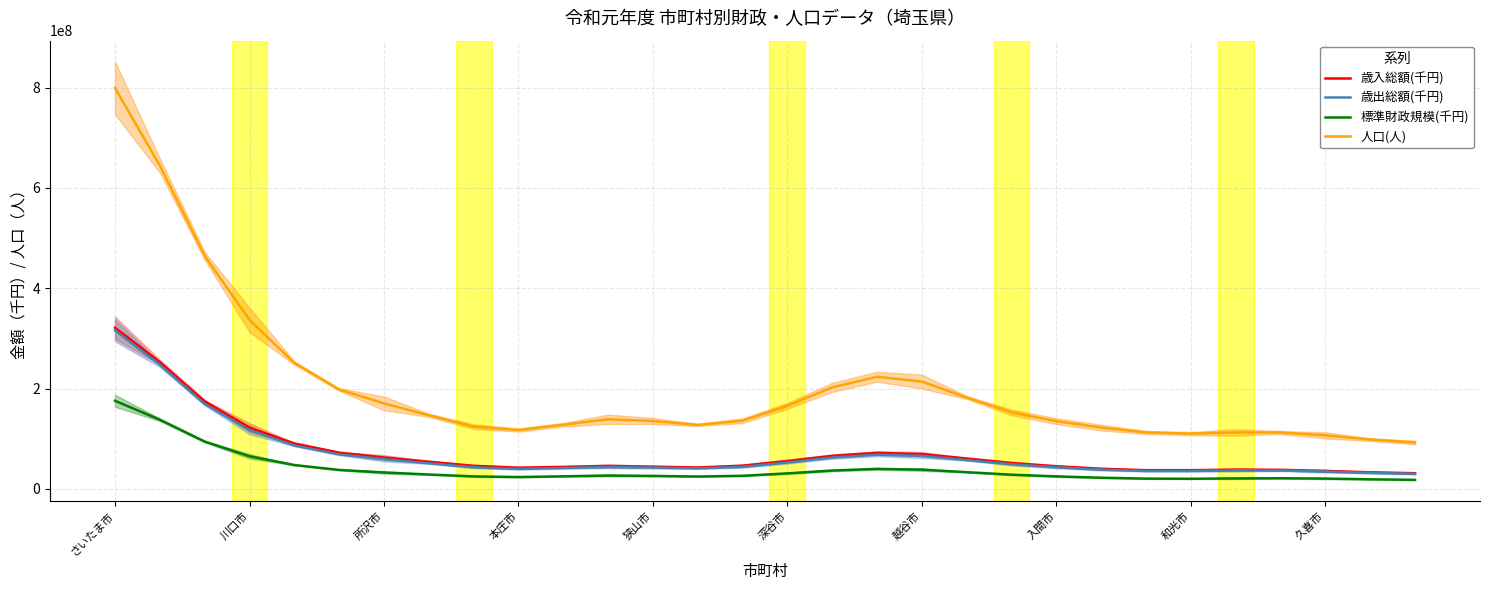

At which label does 歳入総額(千円) reach its peak?

さいたま市